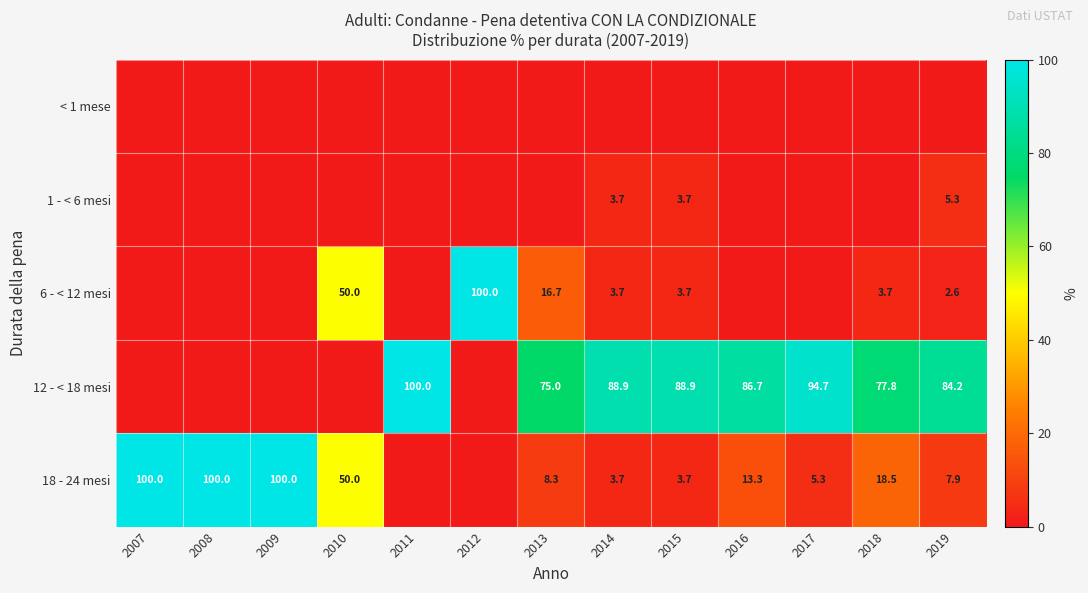

Is it true that 6 - < 12 mesi equals 58.1 at 2012?

False